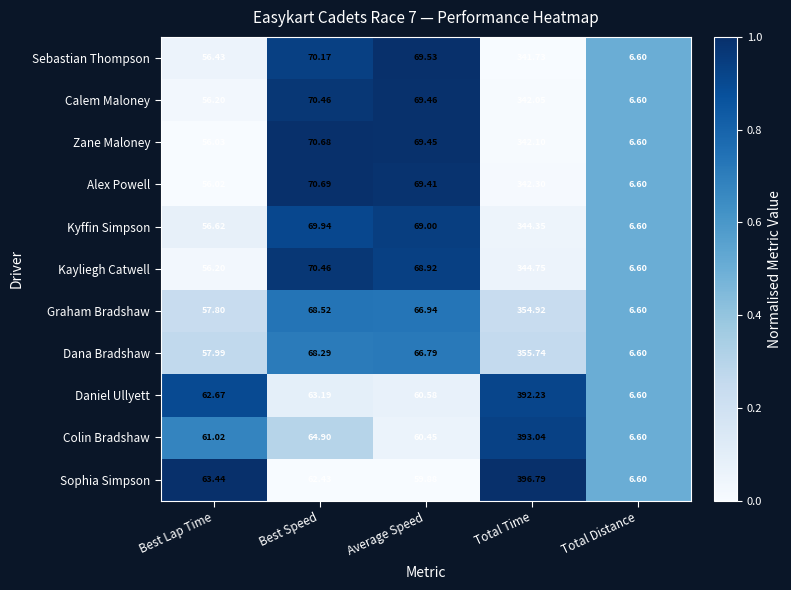

Which category has the highest value across all series?

Total Time